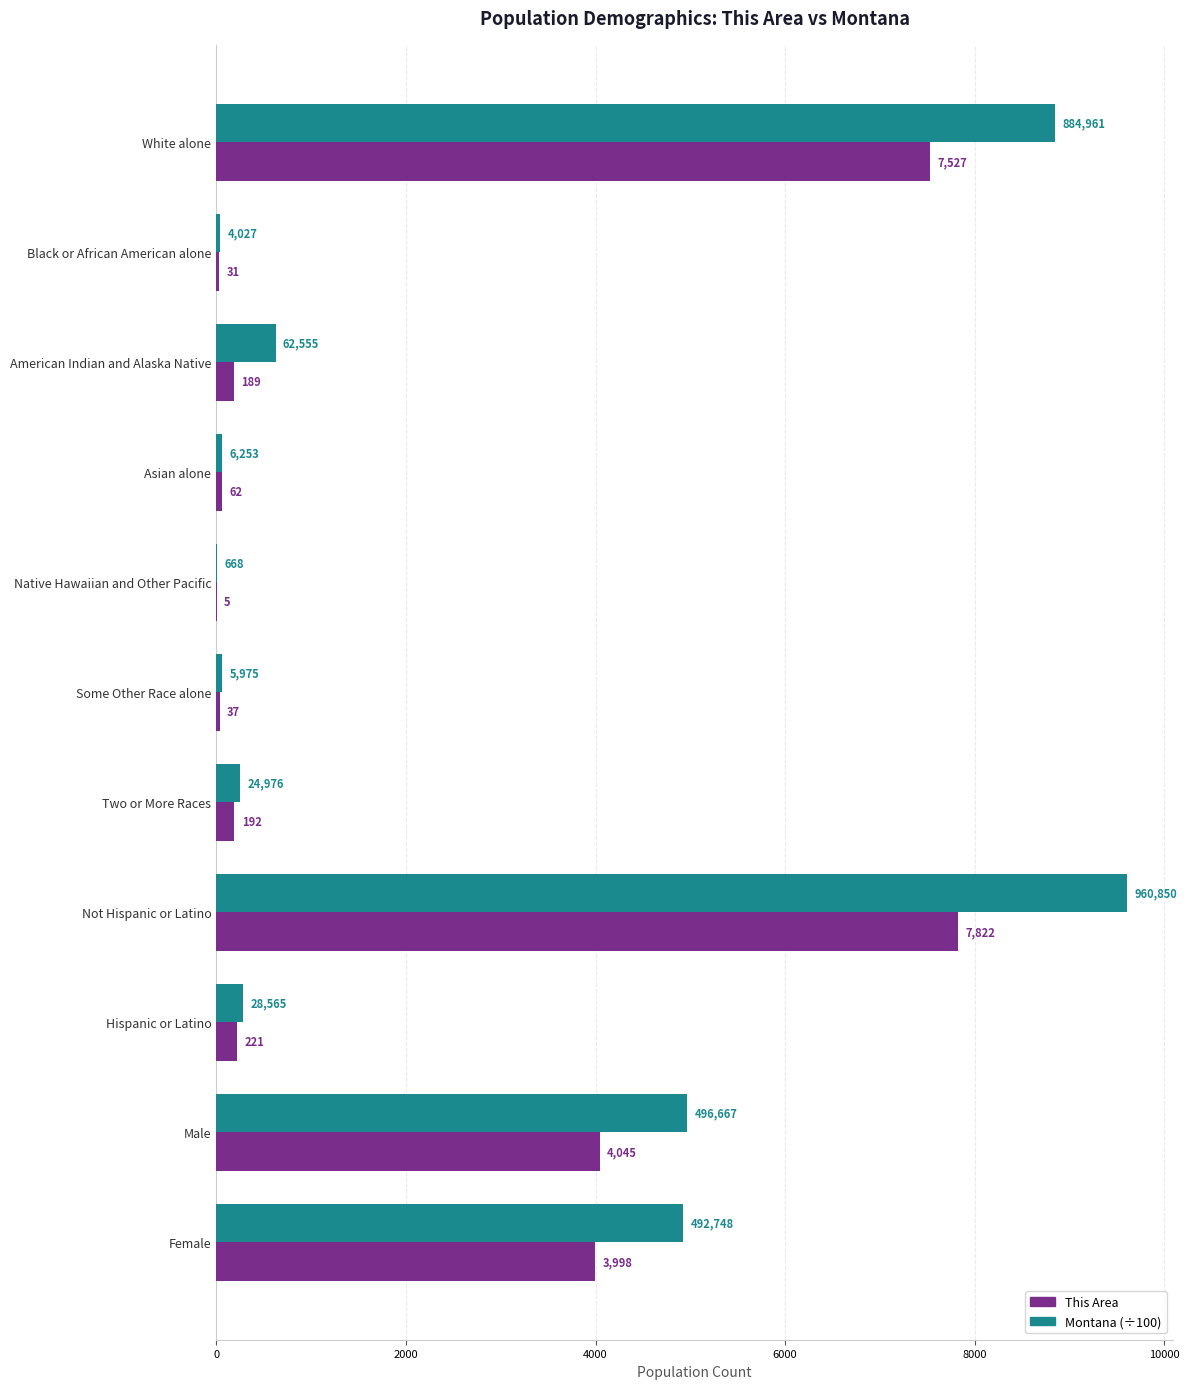

Where is This Area nearest to the value 3913?

Female